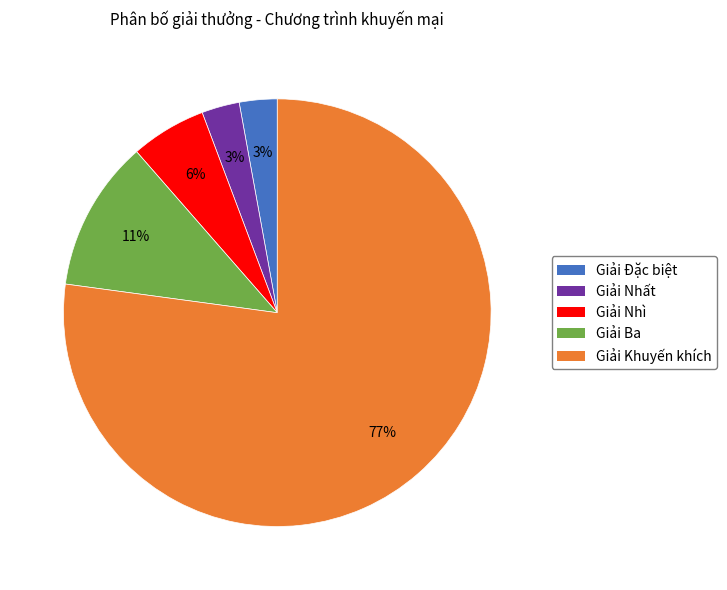

What percentage is the Giải Nhất slice, to the nearest percent?

3%